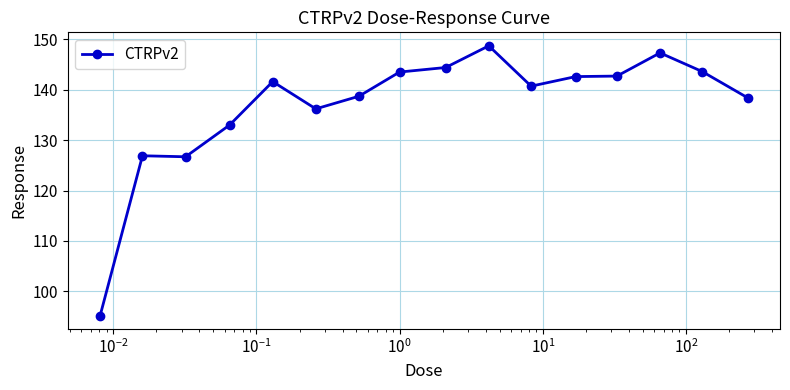

What is the minimum value shown in the chart?

95.2